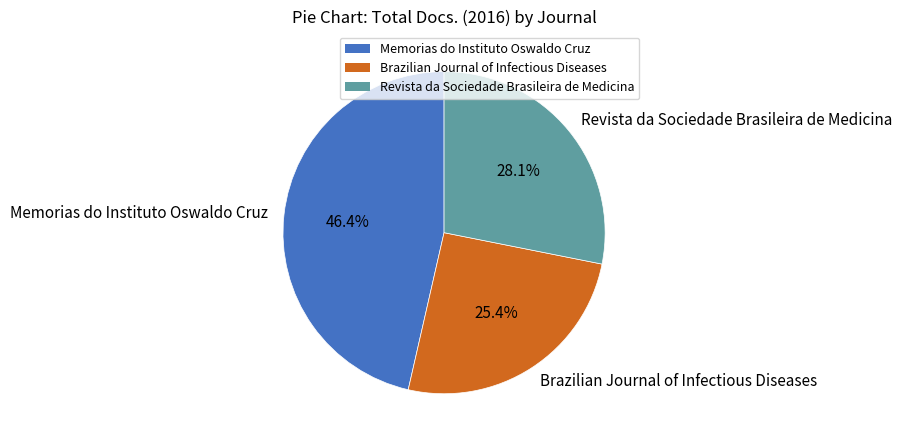

What percentage is NOT represented by Brazilian Journal of Infectious Diseases?

74.6%